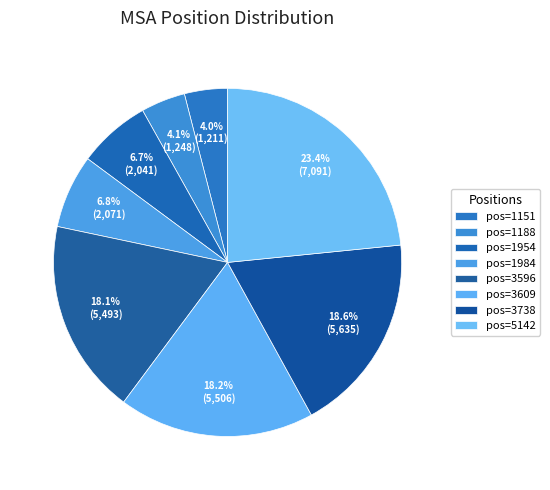

How many slices are in this pie chart?

8